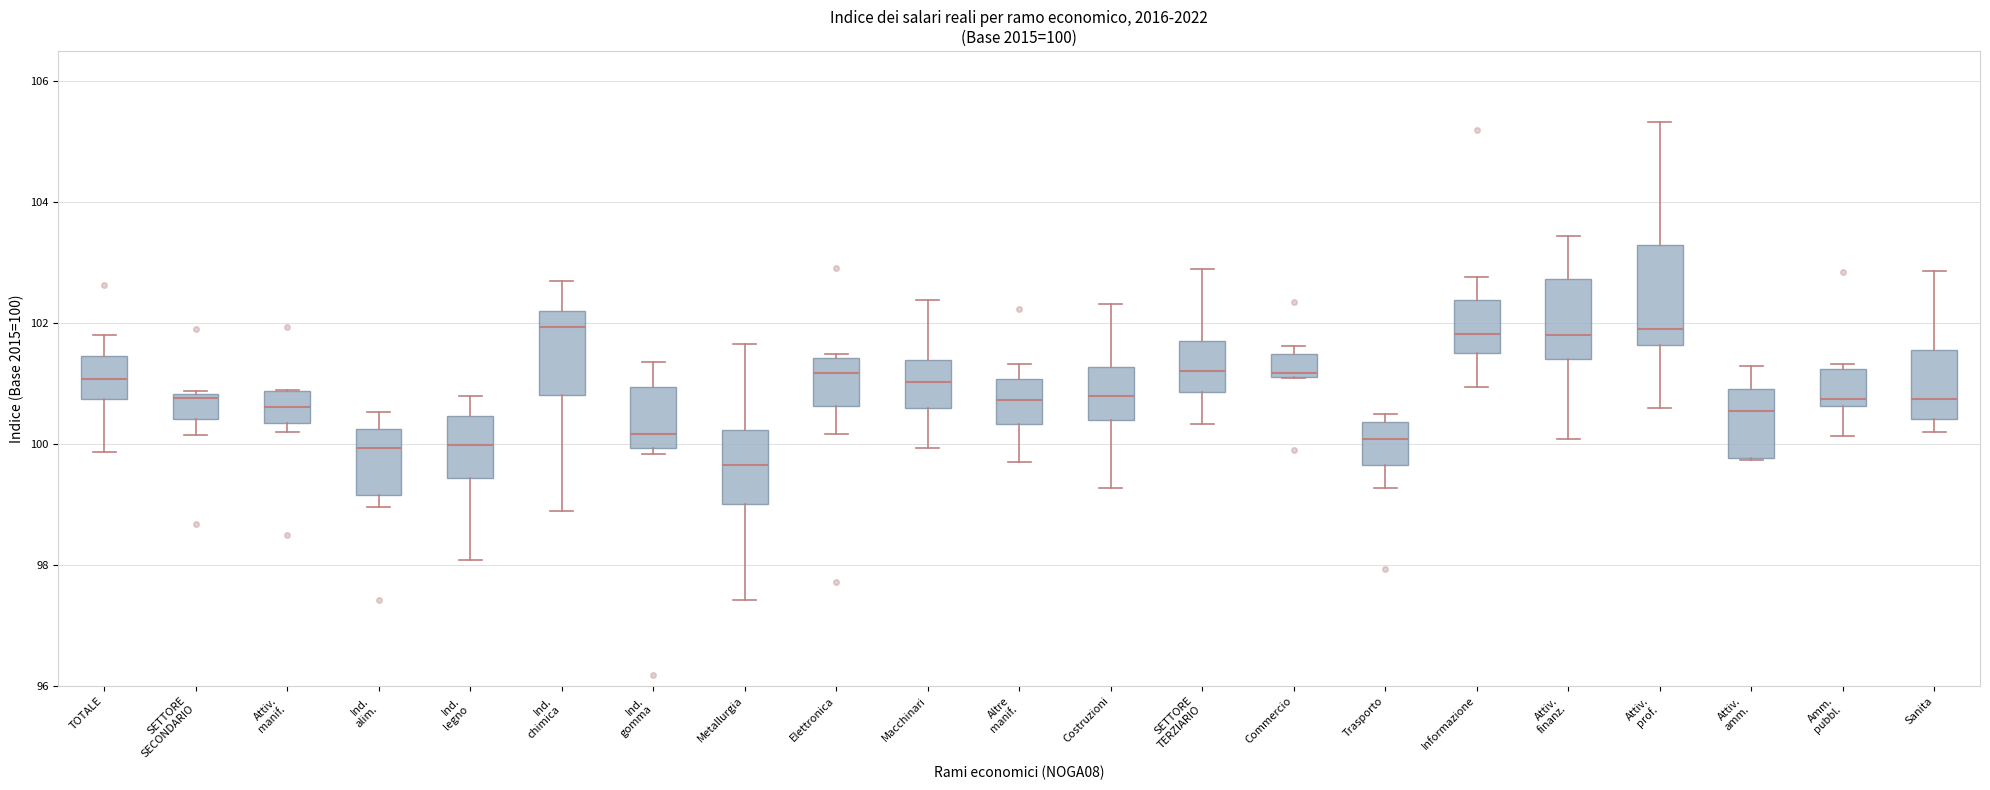

Comparing the boxes themselves (not the whiskers), which one is the tallest?

Attiv. prof.